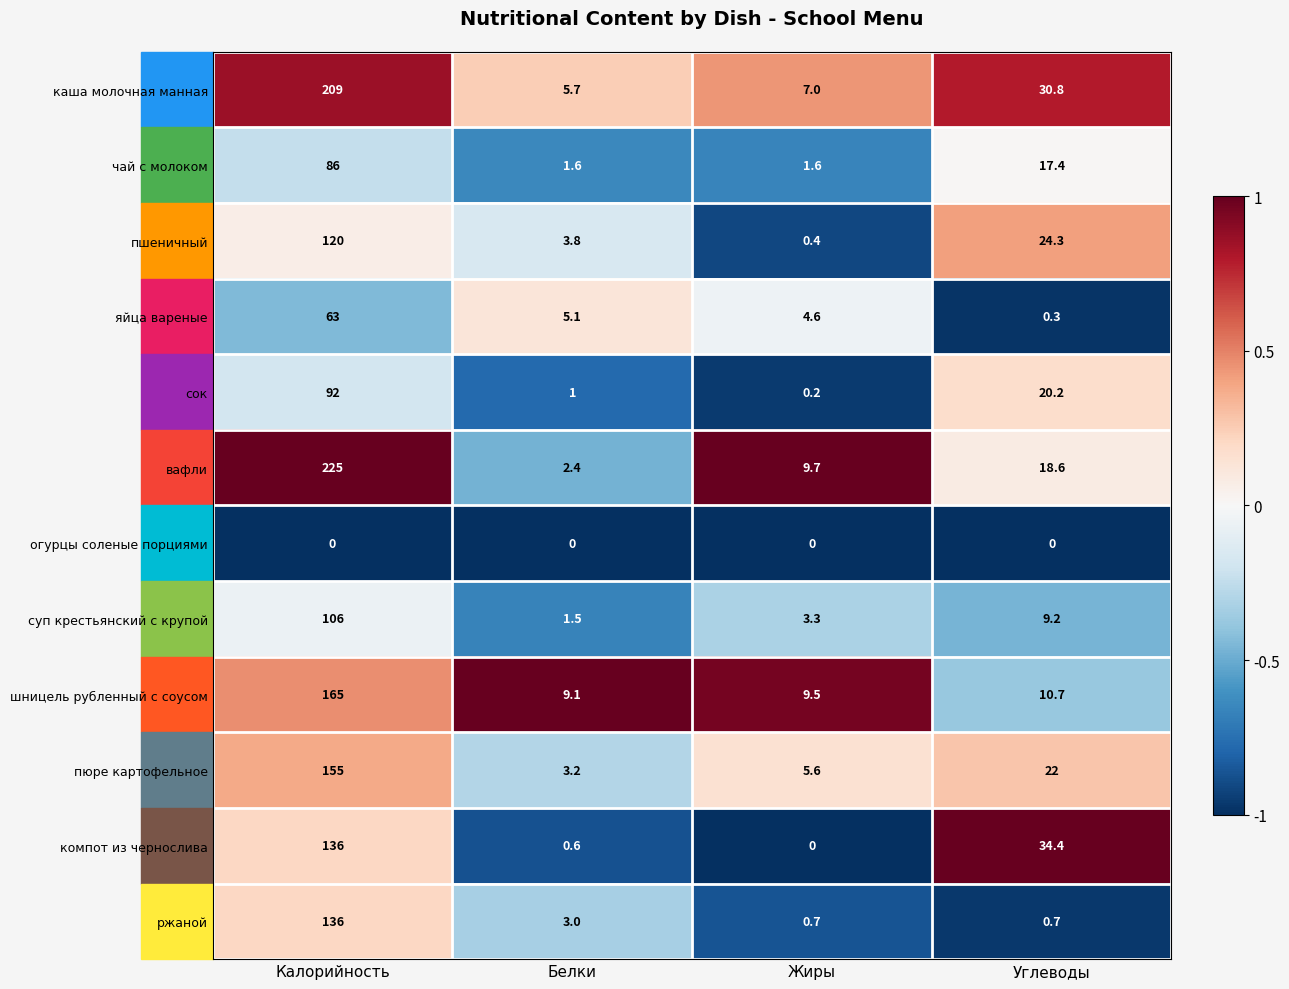

Which series changed the most between Белки and Жиры?

вафли